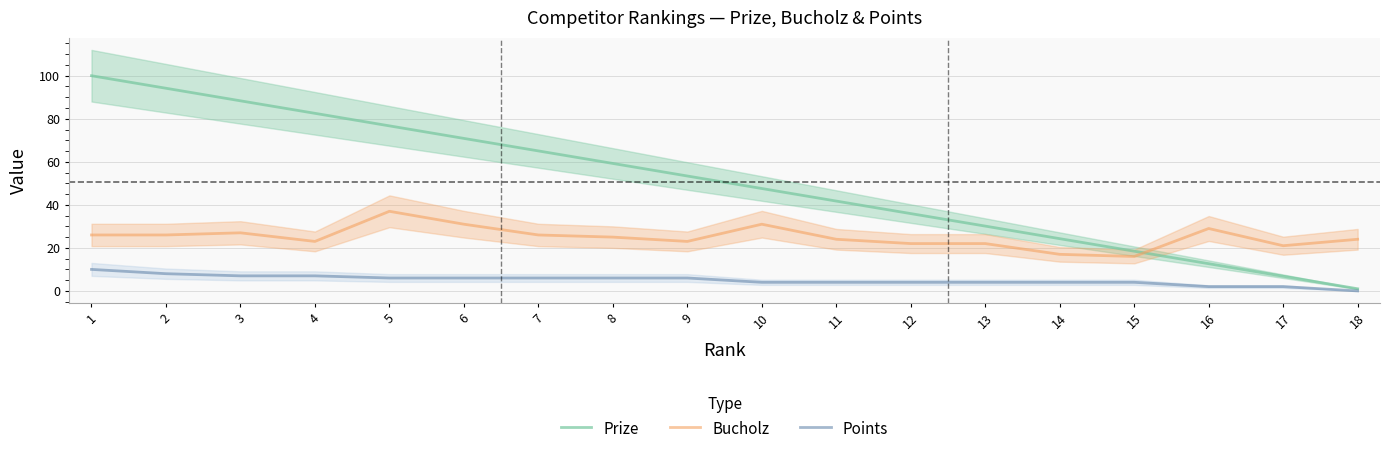

What is the sum of the Prize values at 12 and 6?

106.8